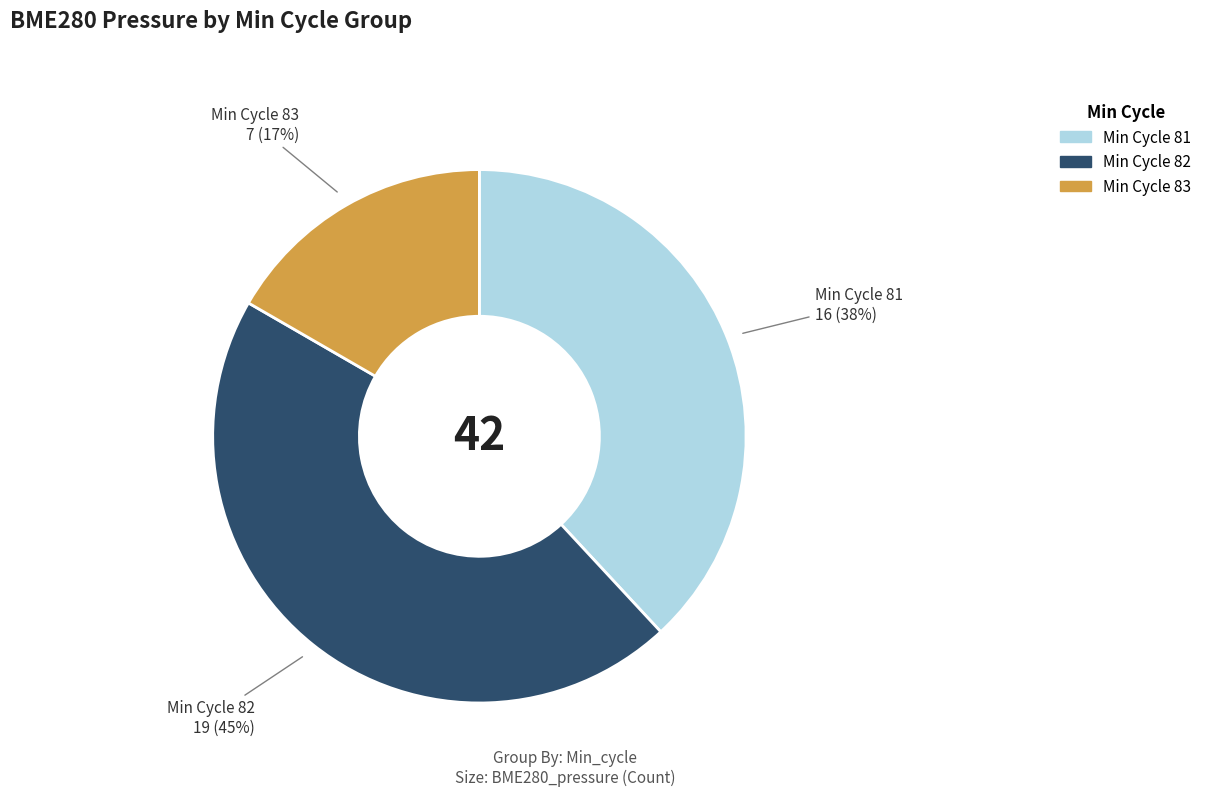

Is there any slice that represents more than half of the pie?

No